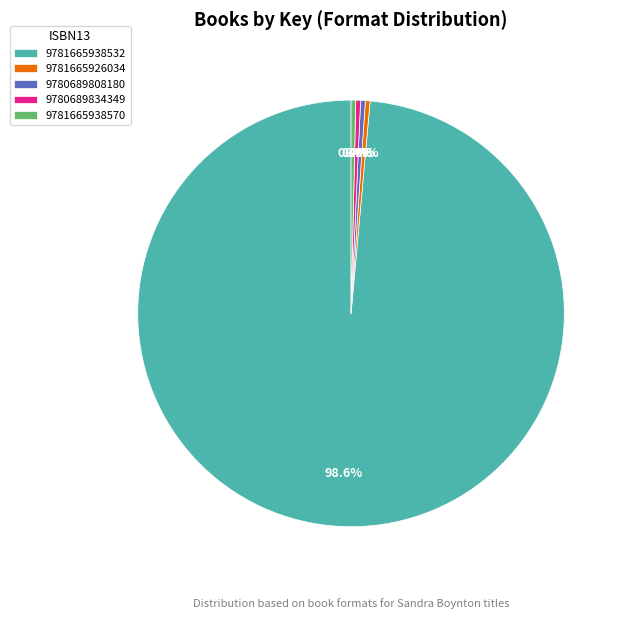

Which has a higher value, 9781665938532 or 9780689834349?

9781665938532